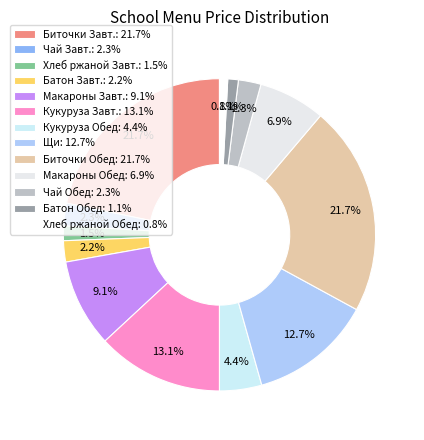

Count the number of slices in the pie.

13